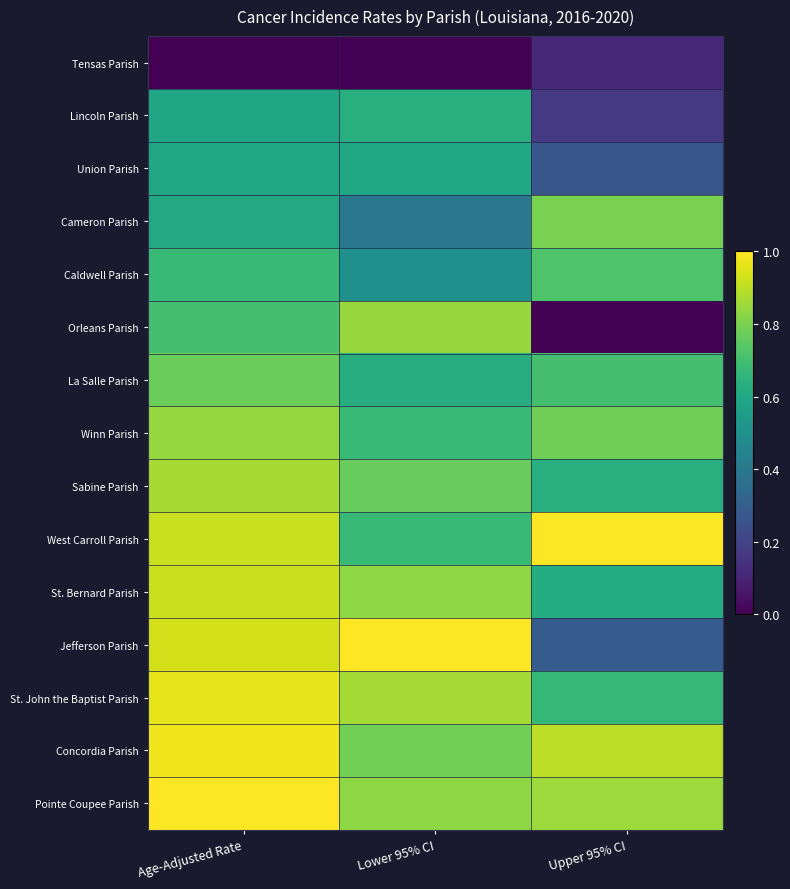

Which label corresponds to the smallest value in the chart?

Age-Adjusted Rate